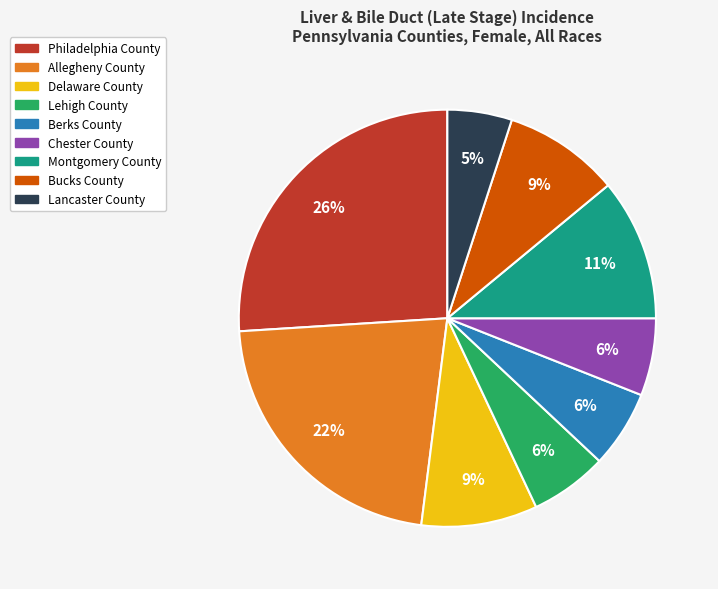

The Allegheny County slice represents 22% of the pie. True or false?

True